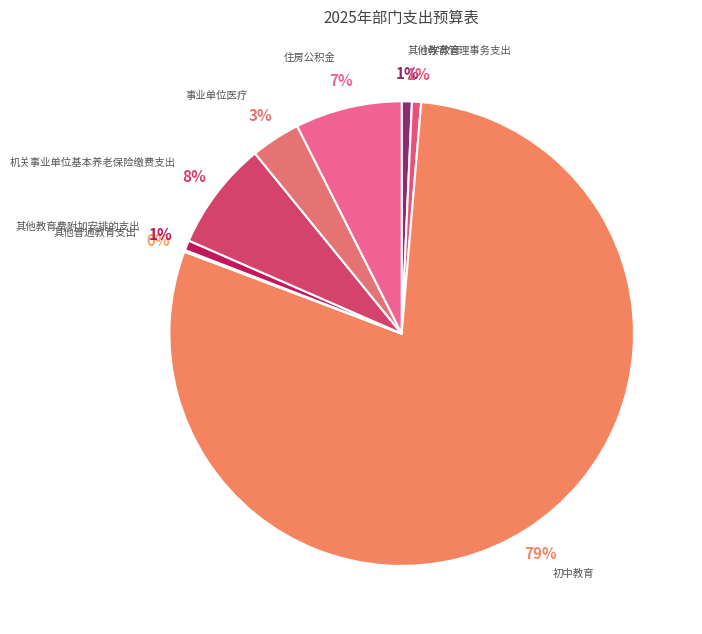

How many slices are in this pie chart?

8